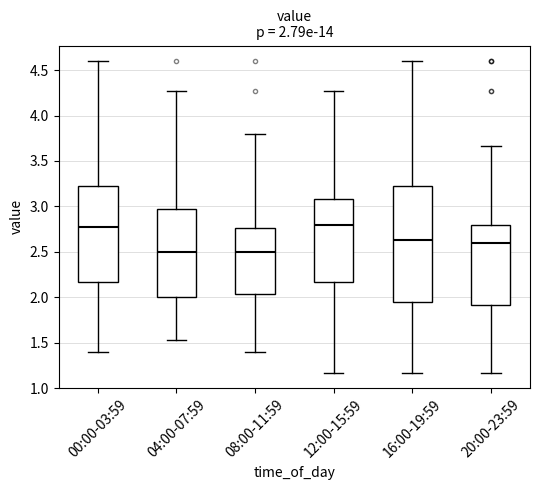

Comparing the boxes themselves (not the whiskers), which one is the tallest?

16:00-19:59